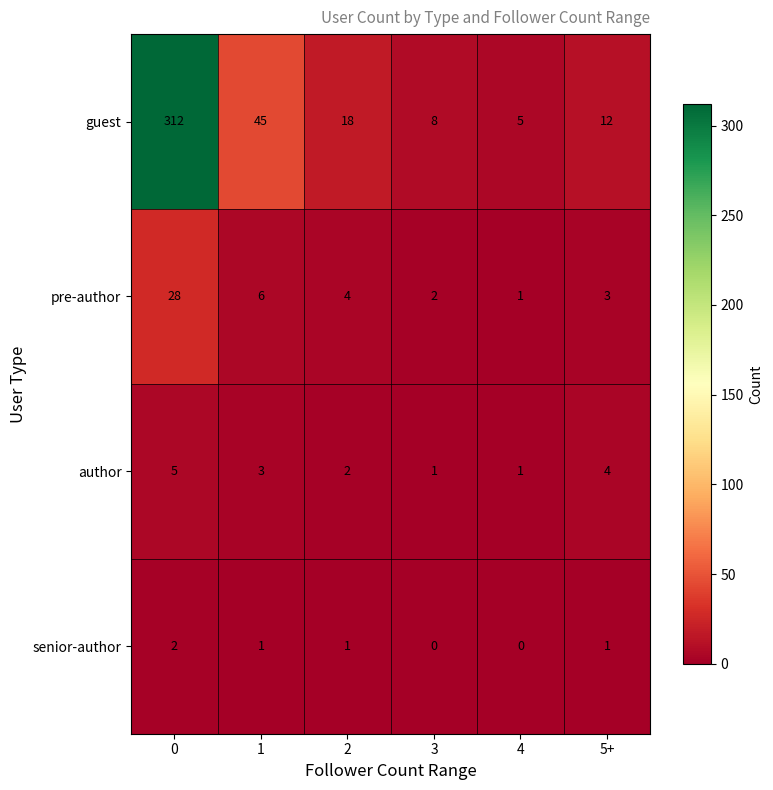

Reading left to right, extract all data points from this chart.

guest: 0=312	1=45	2=18	3=8	4=5	5+=12
pre-author: 0=28	1=6	2=4	3=2	4=1	5+=3
author: 0=5	1=3	2=2	3=1	4=1	5+=4
senior-author: 0=2	1=1	2=1	3=0	4=0	5+=1